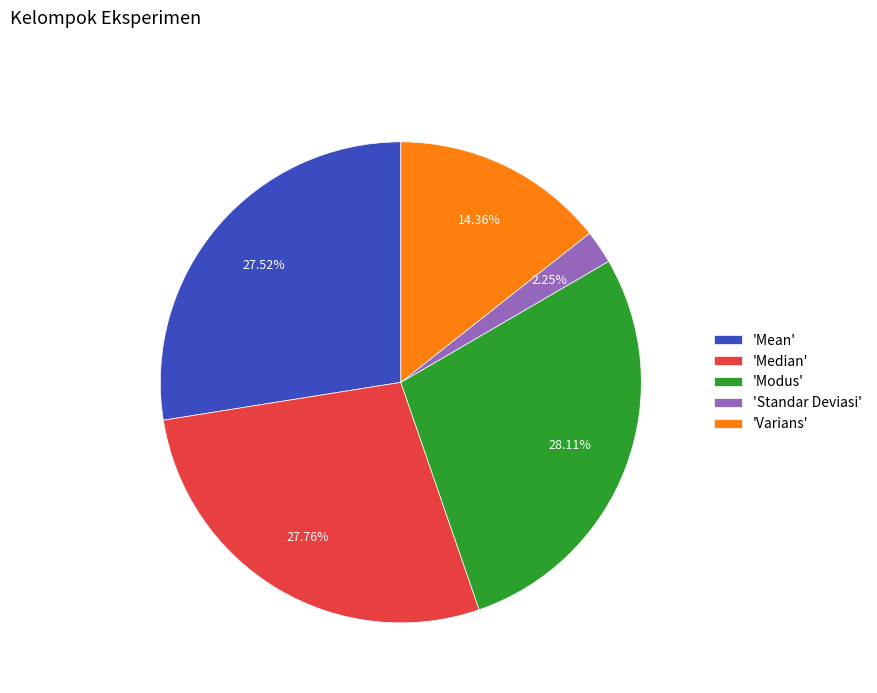

Does 'Modus' account for over 50% of the chart?

No